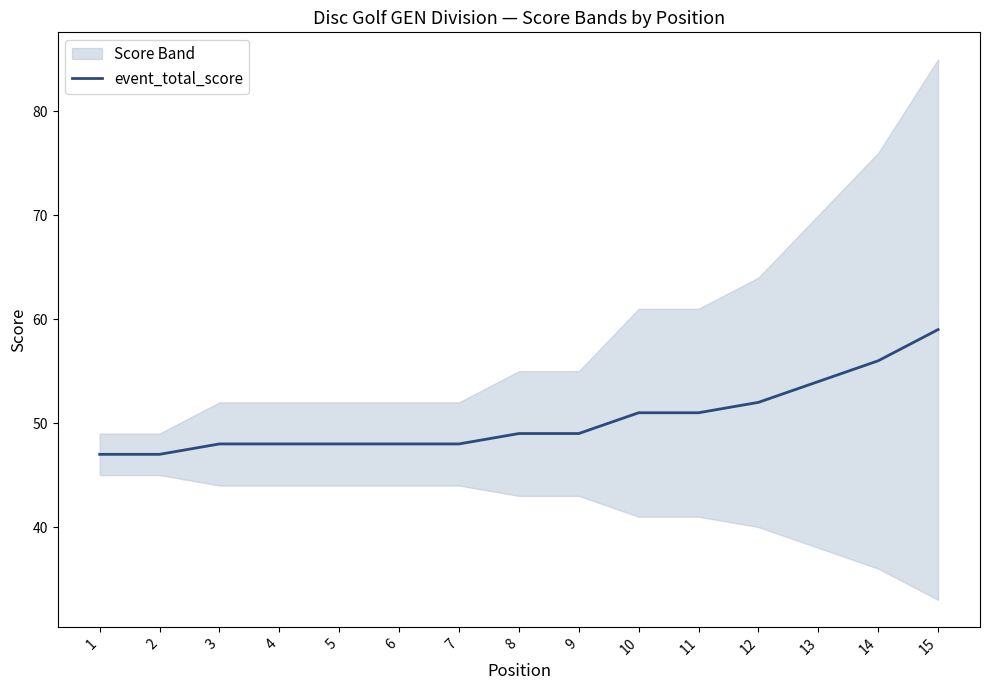

At which label does the data first exceed 49?

10